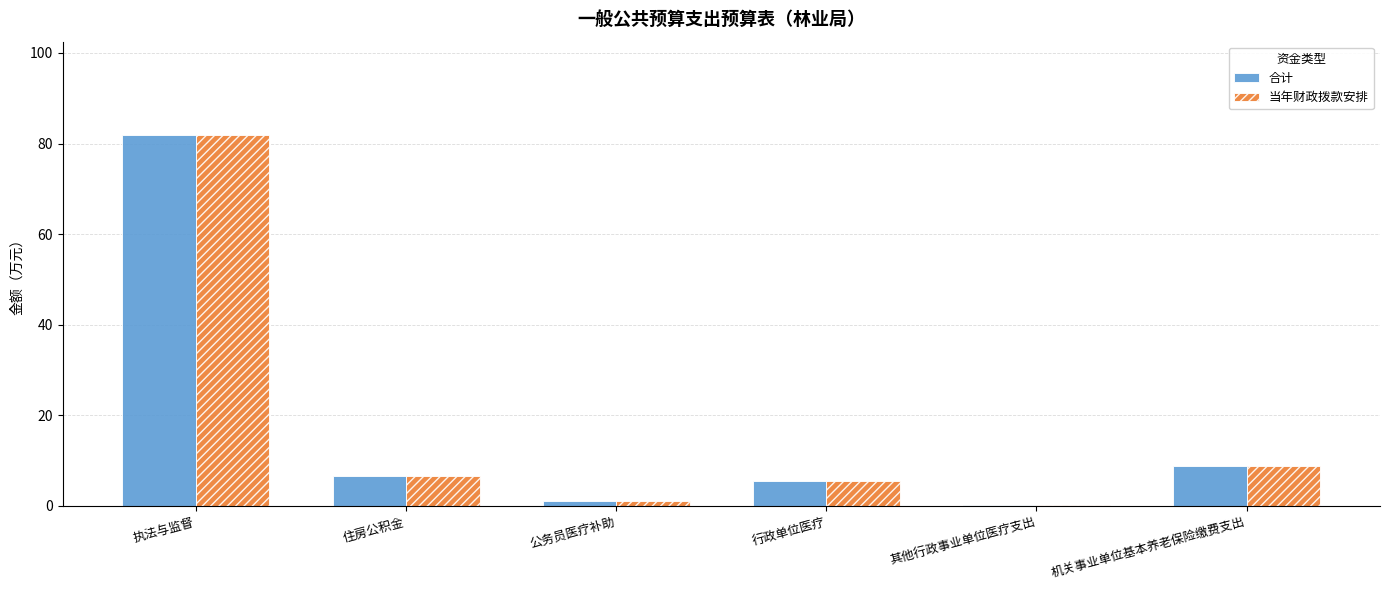

What is the maximum value shown in the chart?

82.0